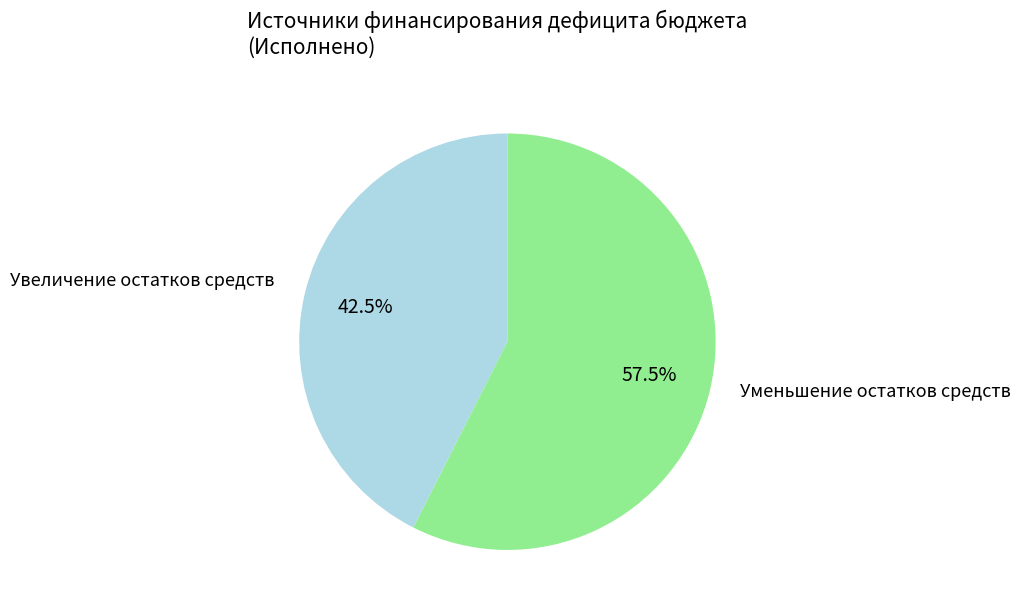

How many slices are in this pie chart?

2